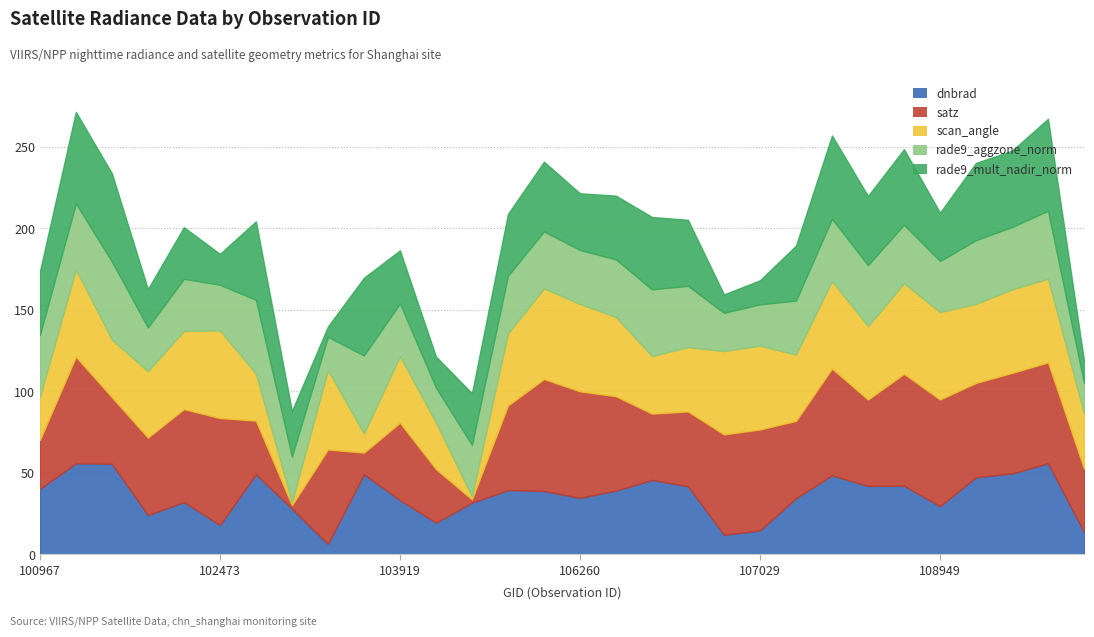

Is it true that rade9_aggzone_norm equals 40.4 at 101216?

True